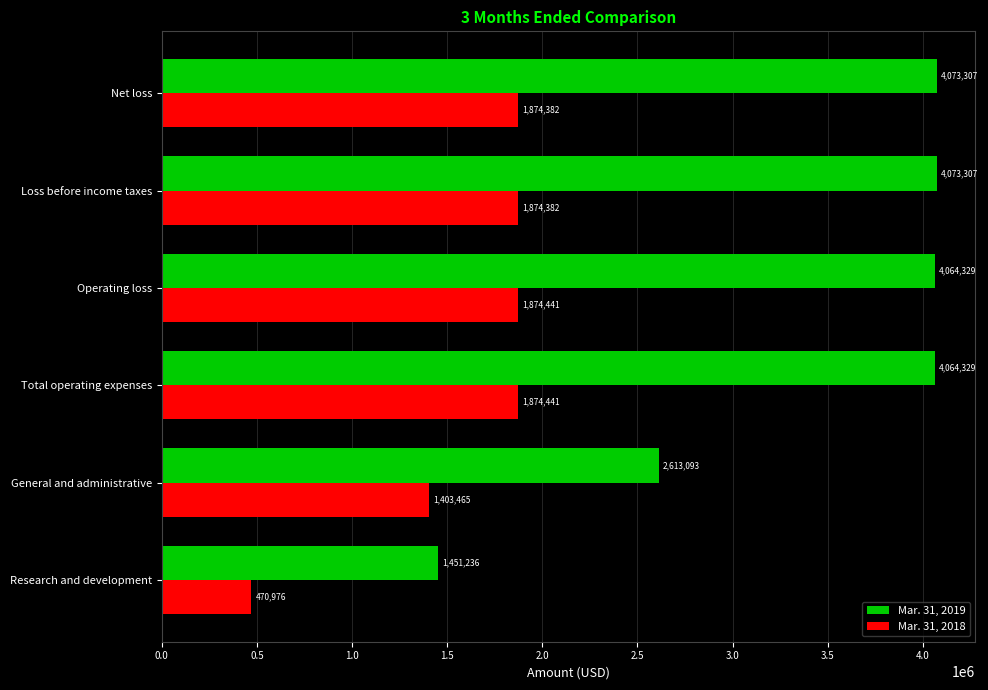

How many categories are shown in the chart?

6